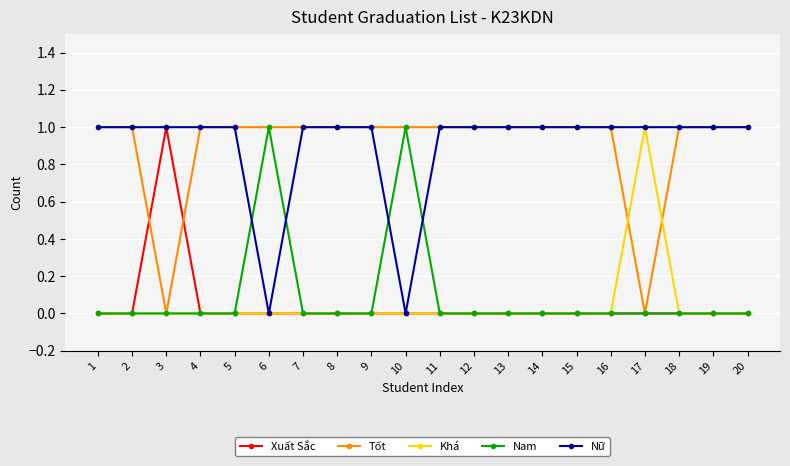

True or false: Nam has more than 0 interior local peaks.

True